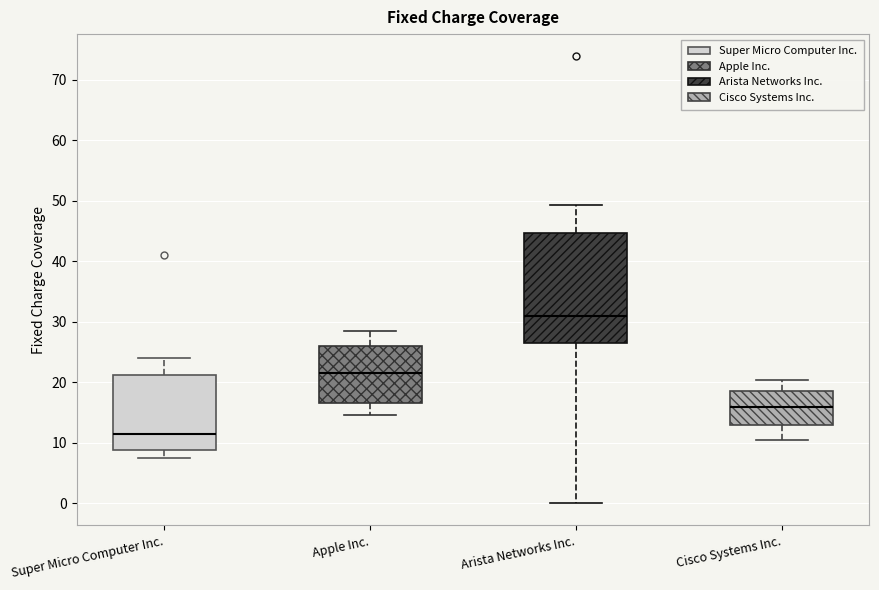

Which box has the highest median line?

Arista Networks Inc.